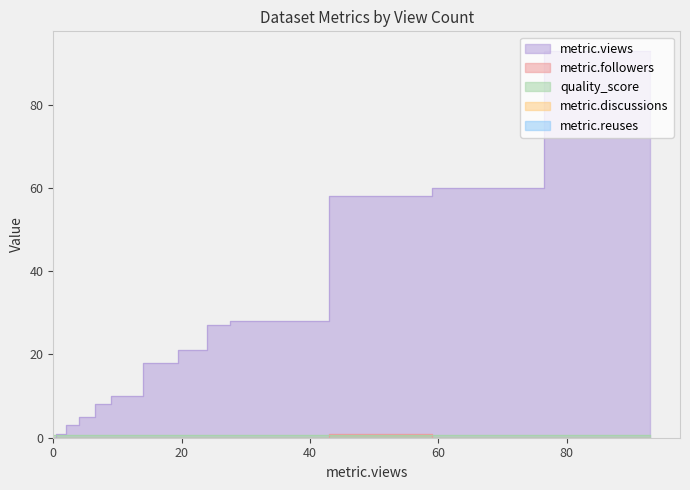

List the labels in order of metric.views value, smallest first.

0, 1, 3, 5, 8, 10, 18, 21, 27, 28, 58, 60, 93